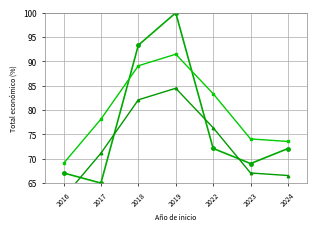

List the labels in order of Referencia value, smallest first.

2016, 2024, 2023, 2017, 2022, 2018, 2019